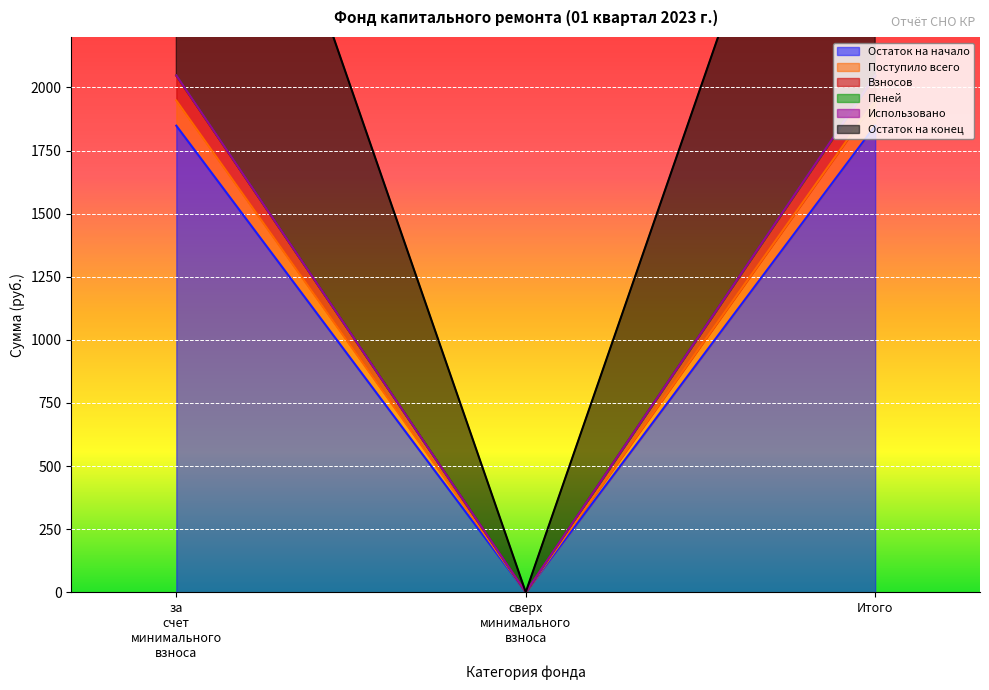

Between сверх минимального взноса and за счет минимального взноса, which is larger?

за счет минимального взноса